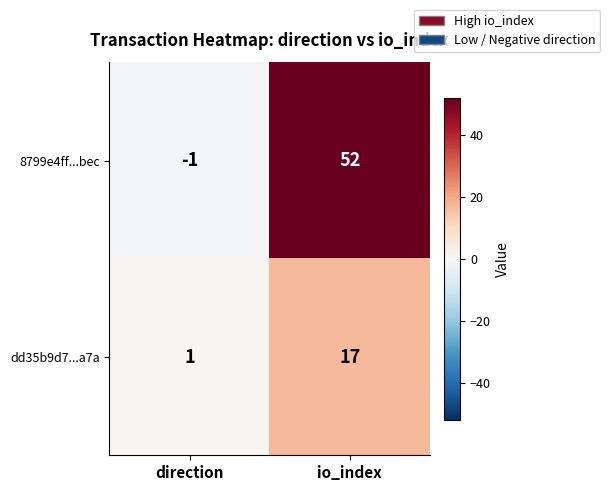

Is it true that 8799e4ff...bec equals 52 at io_index?

True